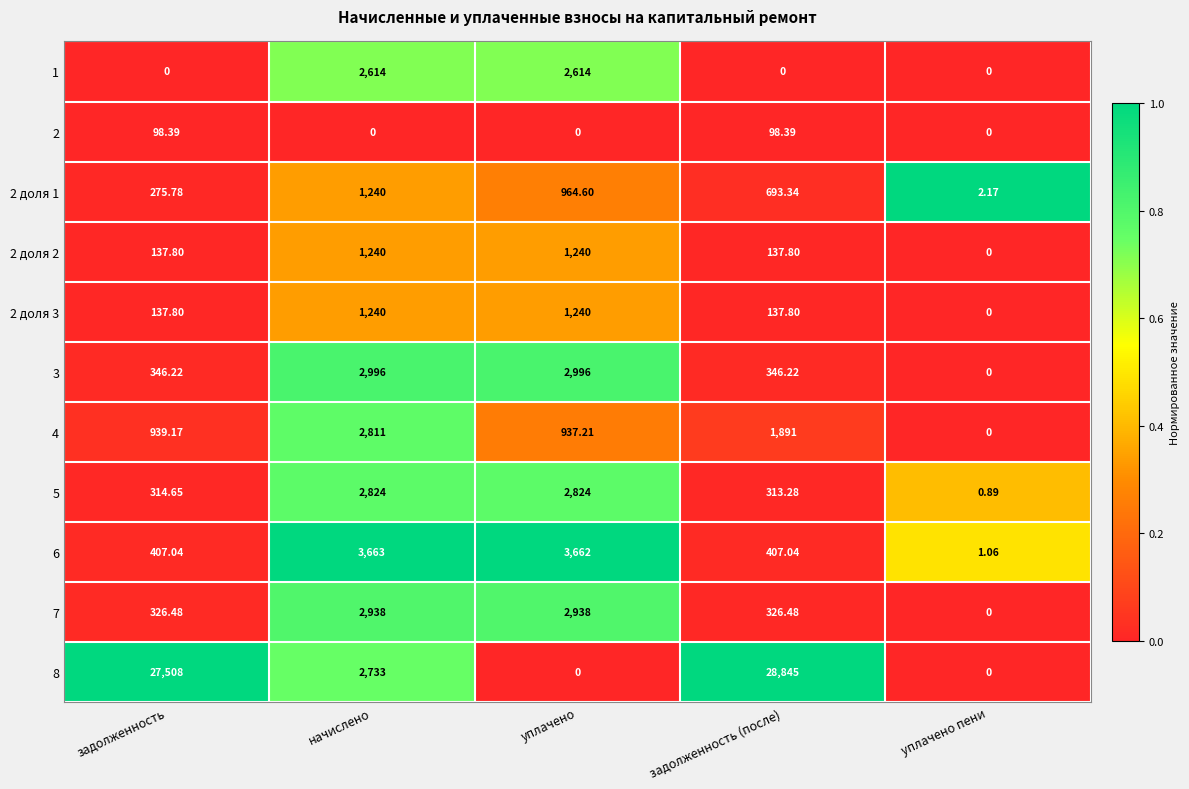

Is the value of 5 at уплачено пени greater than the value of 8 at задолженность?

No